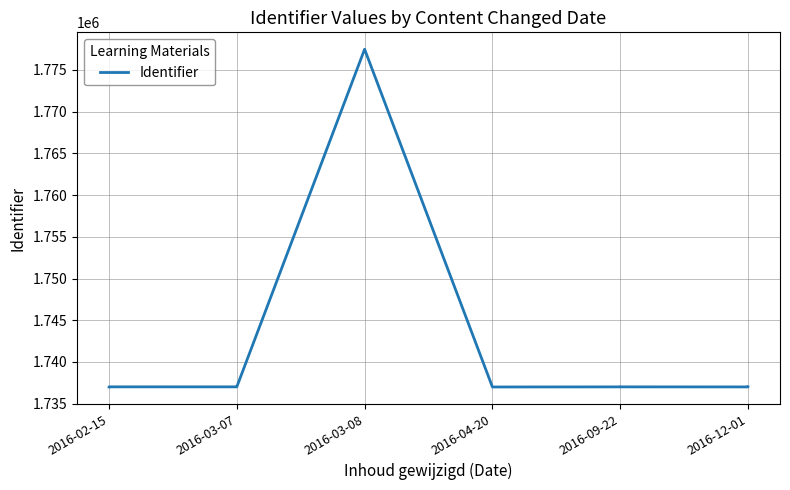

Does the chart have visible grid lines?

Yes